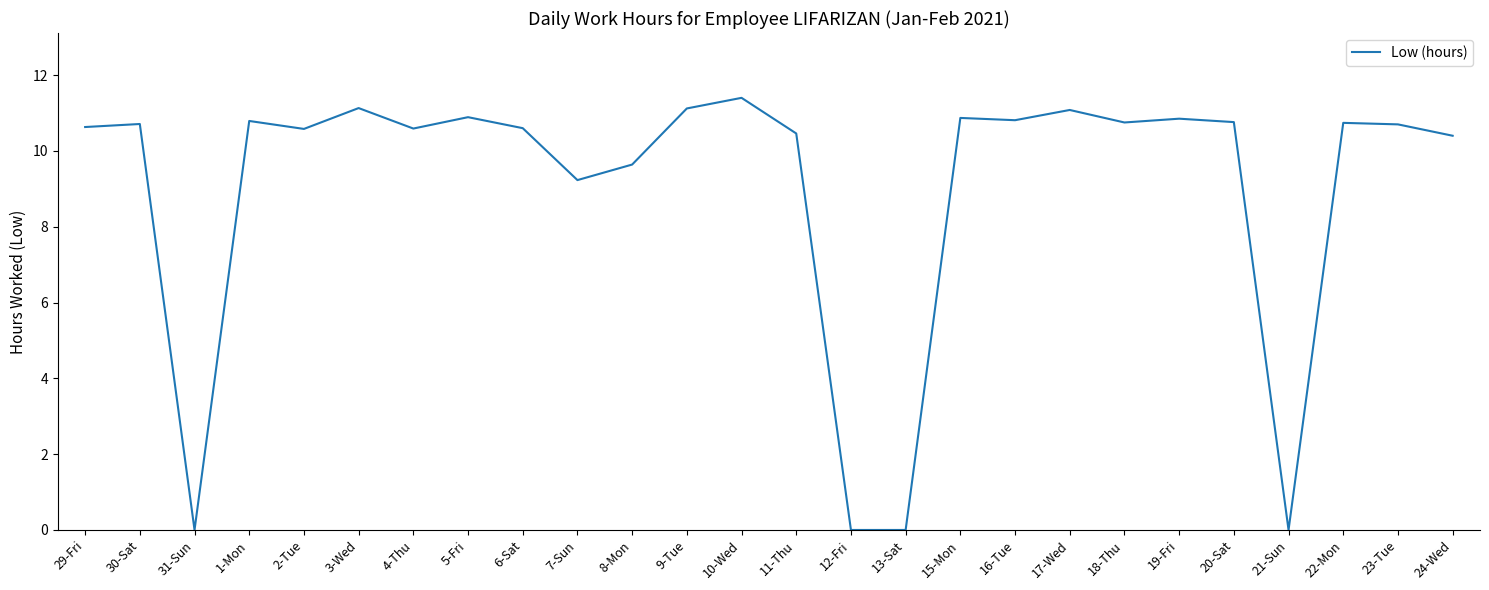

Is it true that the value at 2-Tue is 17.5?

False